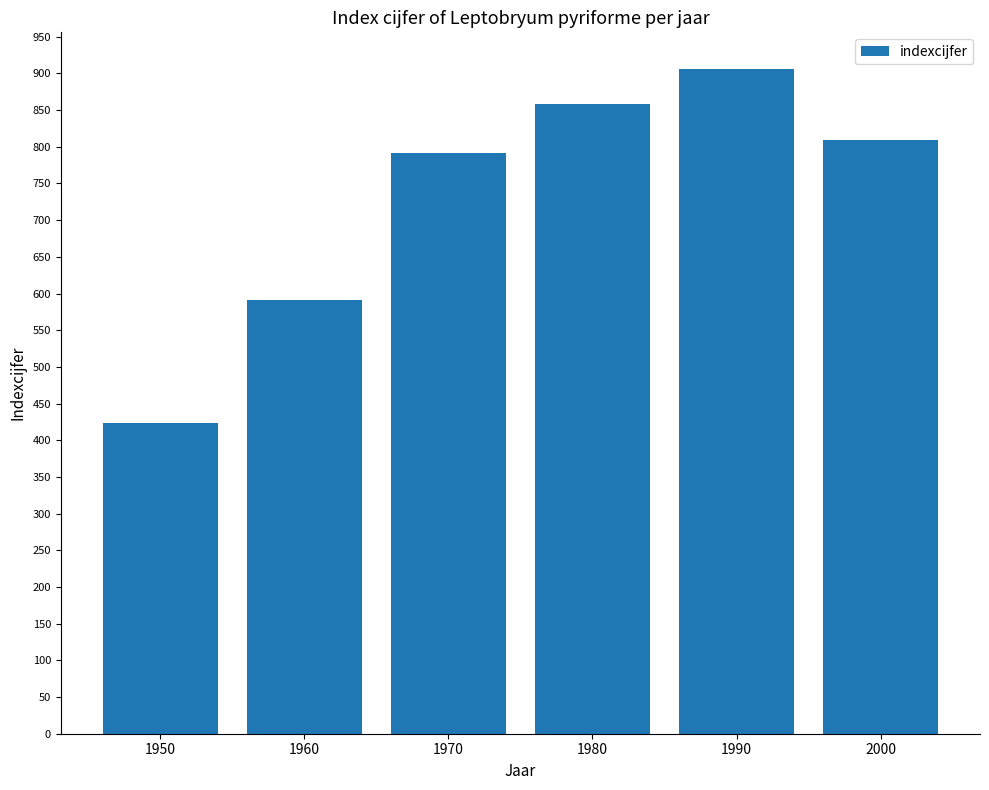

True or false: the data shows 255 at 1980.

False